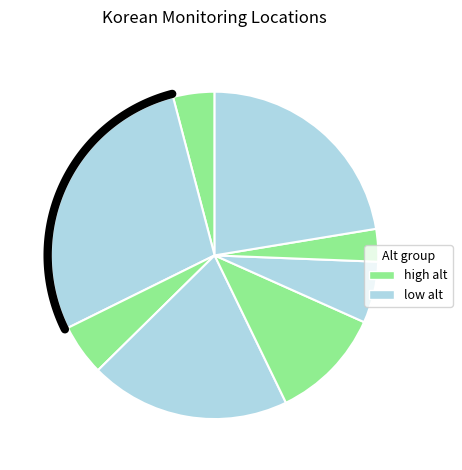

Is Olympic Park the majority of the pie?

No